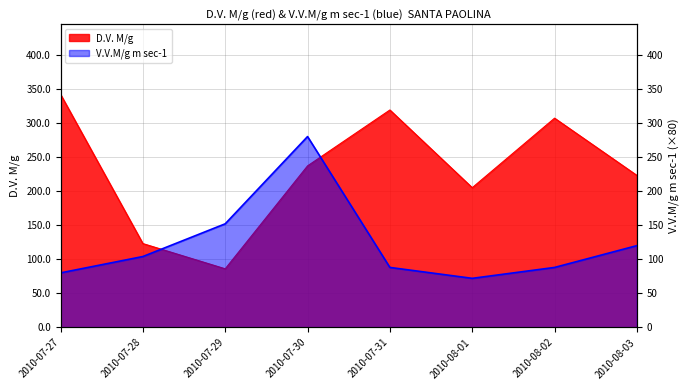

Which category has the highest value in the V.V.M/g m sec-1 series?

2010-07-30